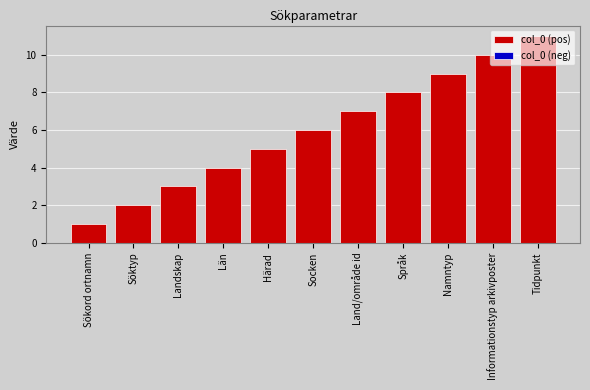

What is the approximate value at Socken?

6